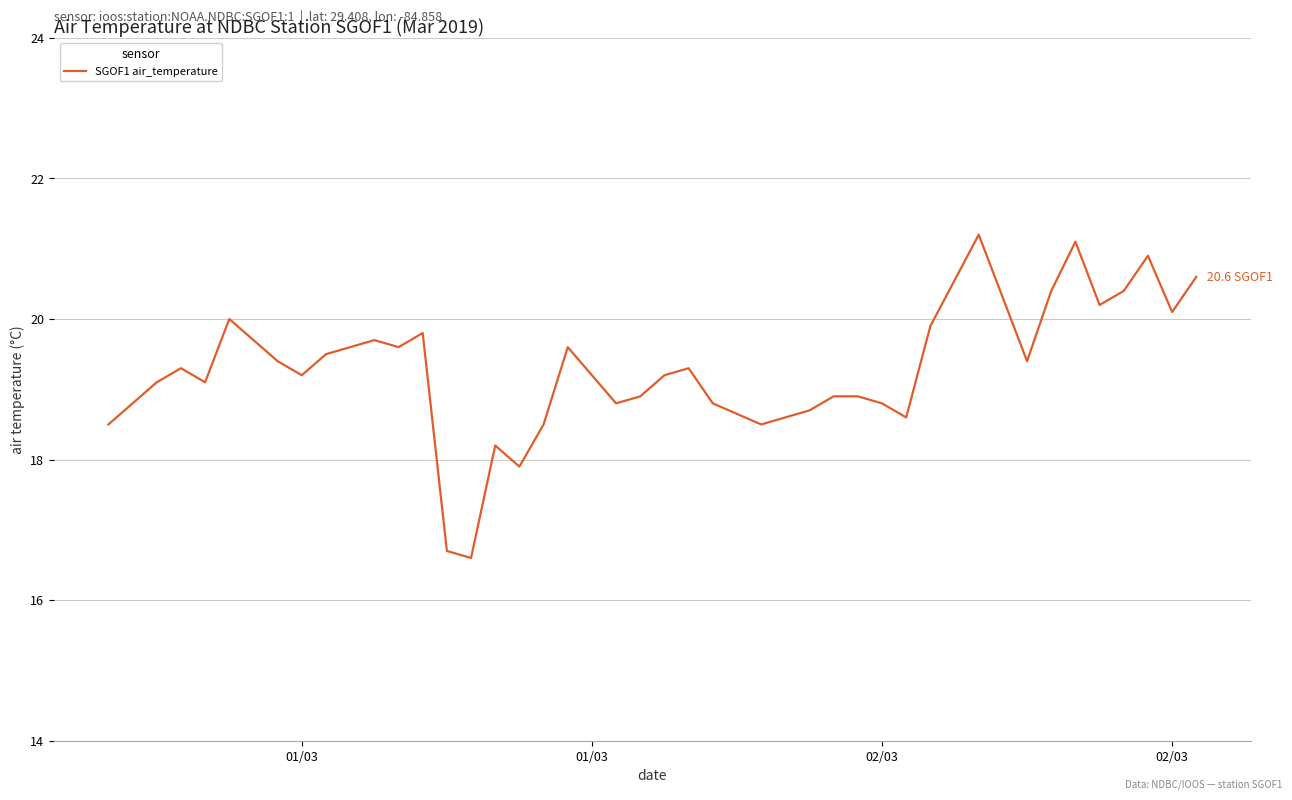

What is the difference between the maximum and minimum values?

4.6